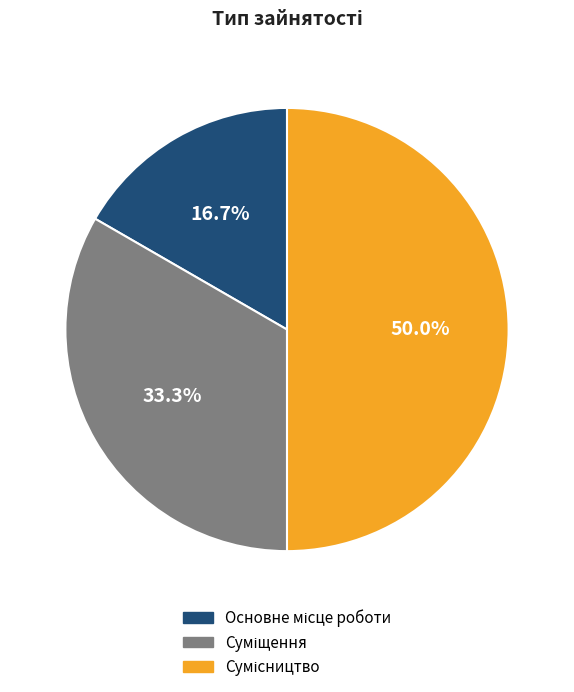

True or false: Суміщення accounts for 33% of the total.

True